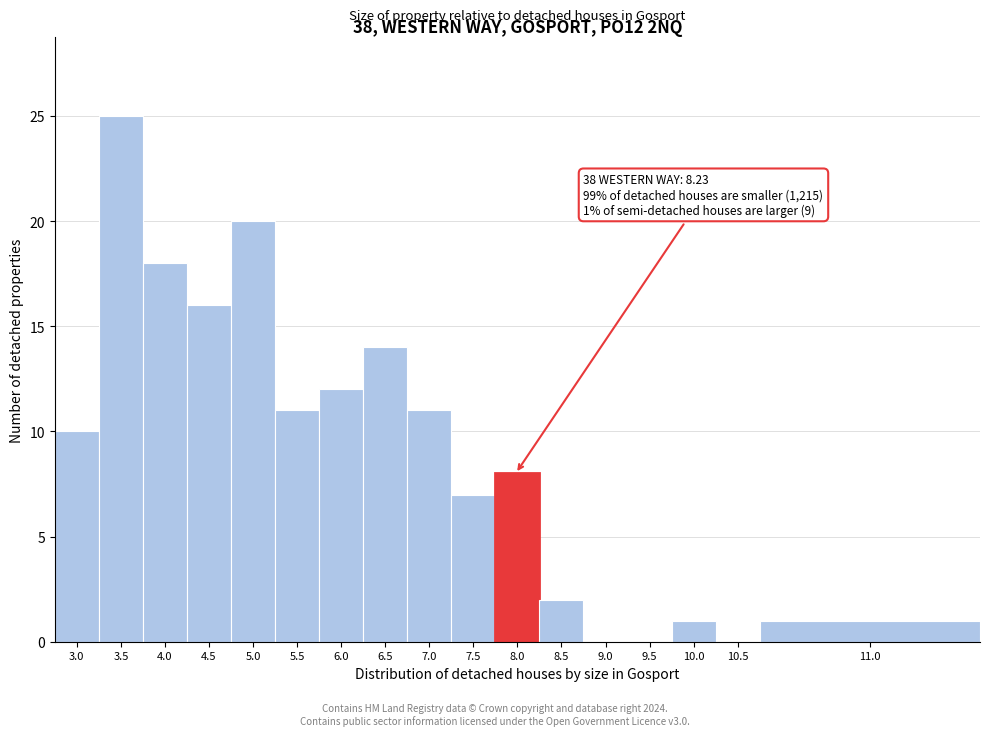

Reading right to left, transcribe all the data shown in this chart.

11.0=1	10.5=0	10.0=1	9.5=0	9.0=0	8.5=2	8.0=8	7.5=7	7.0=11	6.5=14	6.0=12	5.5=11	5.0=20	4.5=16	4.0=18	3.5=25	3.0=10